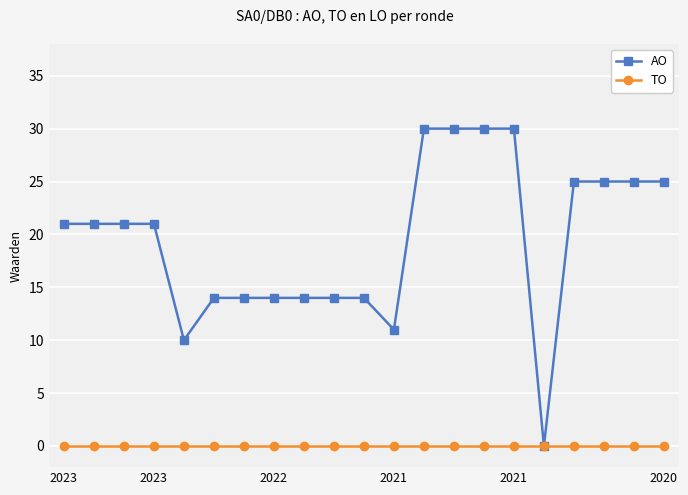

At how many categories does at least one series exceed 2?

20